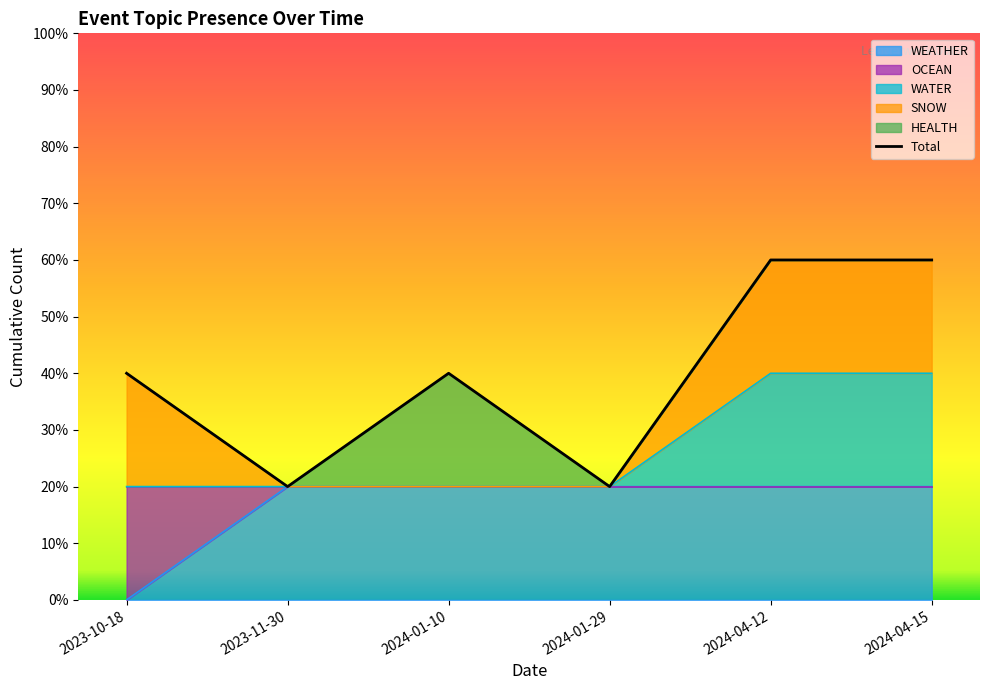

At which category does the data reach its first local valley?

2023-11-30